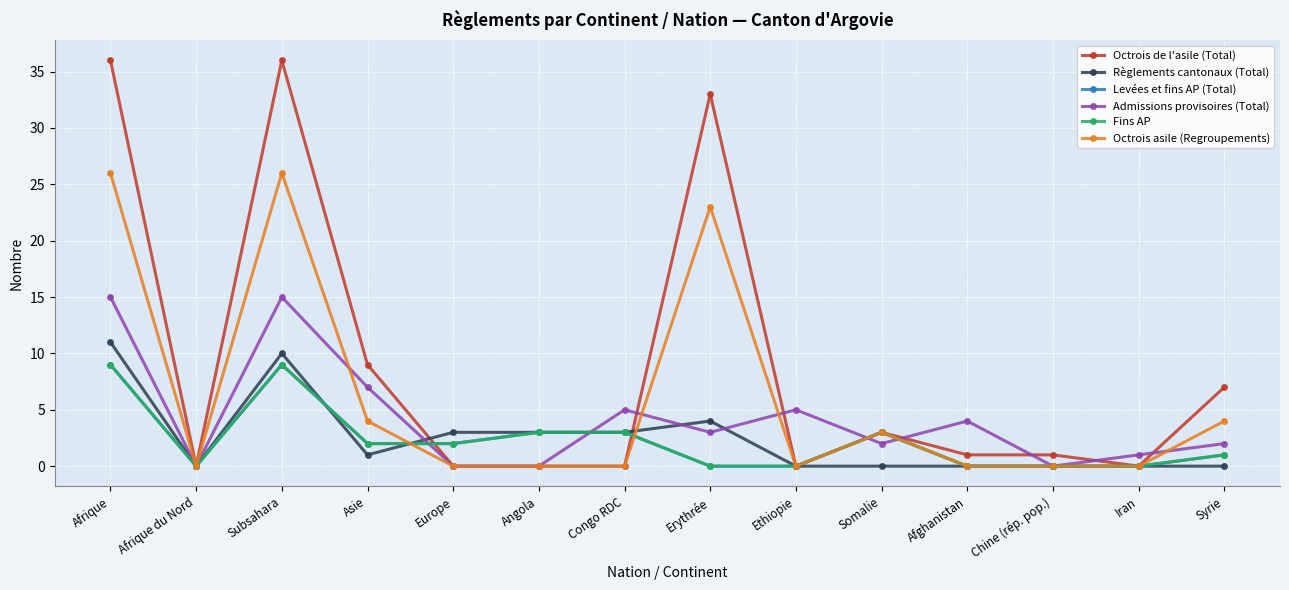

Which series ends up on top after the final intersection of Octrois asile (Regroupements) and Admissions provisoires (Total)?

Octrois asile (Regroupements)